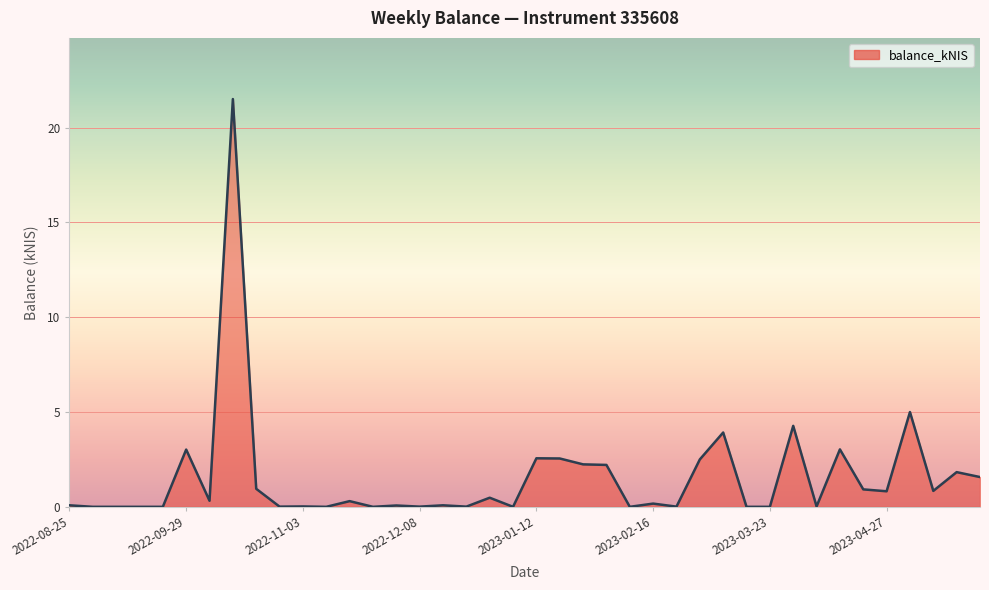

What is the greatest value displayed?

21.5